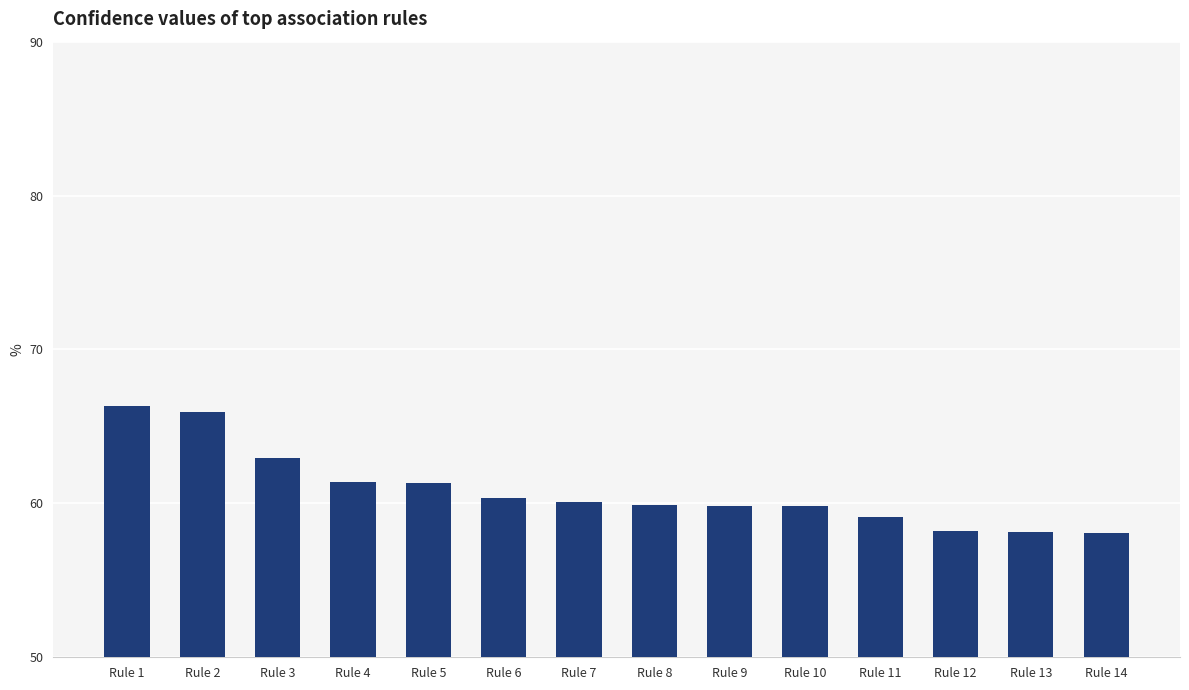

Are the bars horizontal?

No